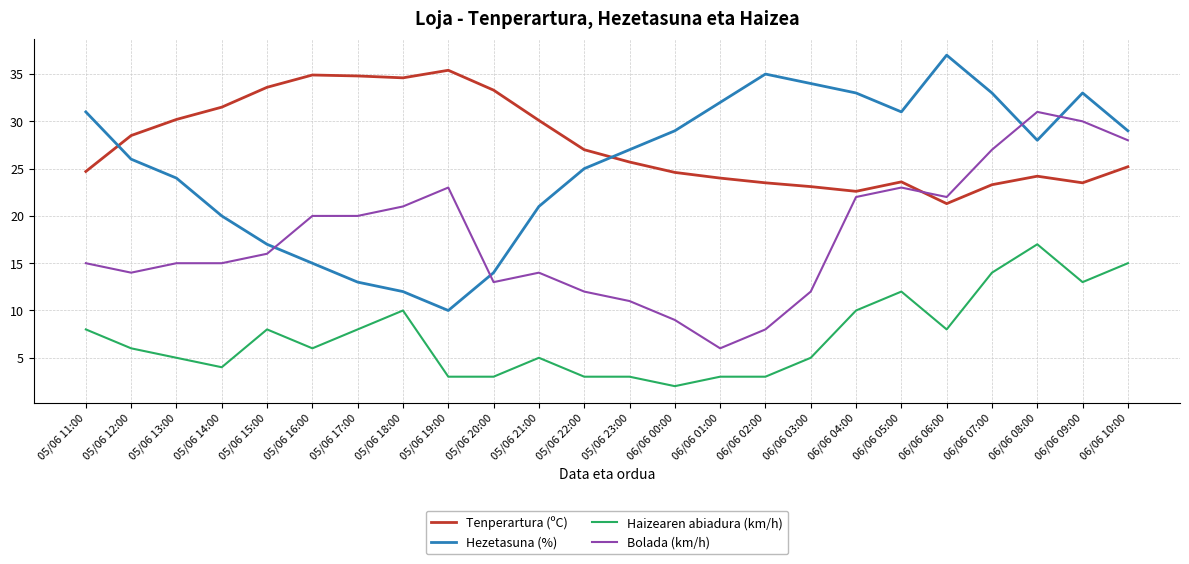

Does the chart have visible grid lines?

Yes